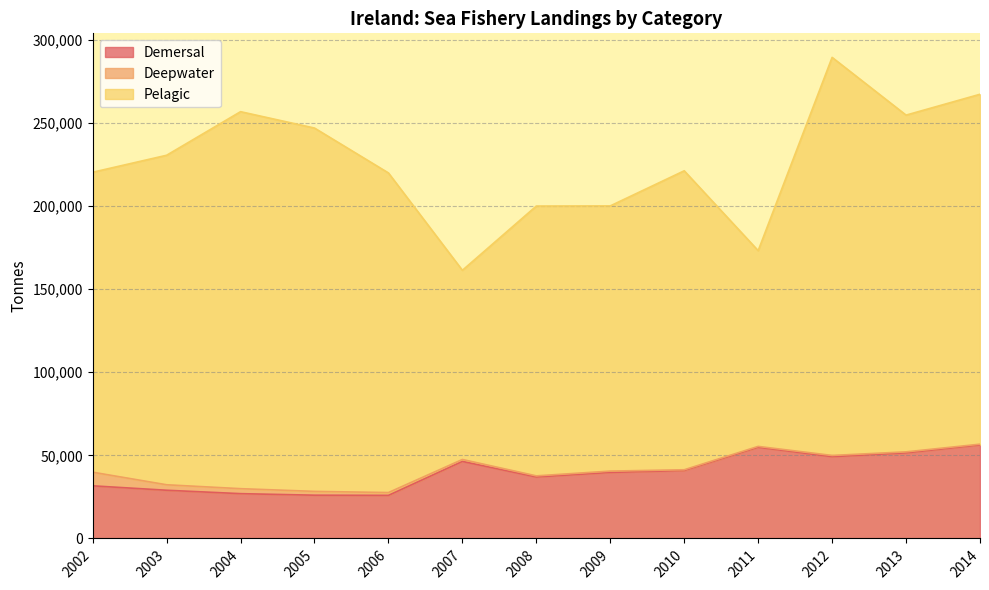

What is the value of the Demersal point at the 2nd from the left?

29006.0